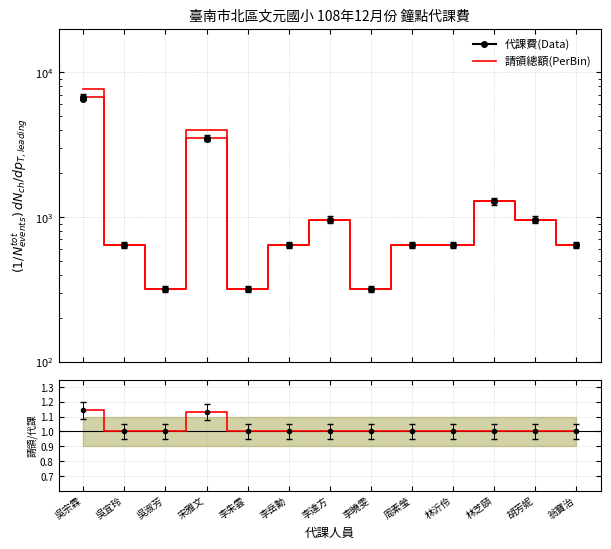

What is the spread (max minus min) of values at 李岳勳?

639.0